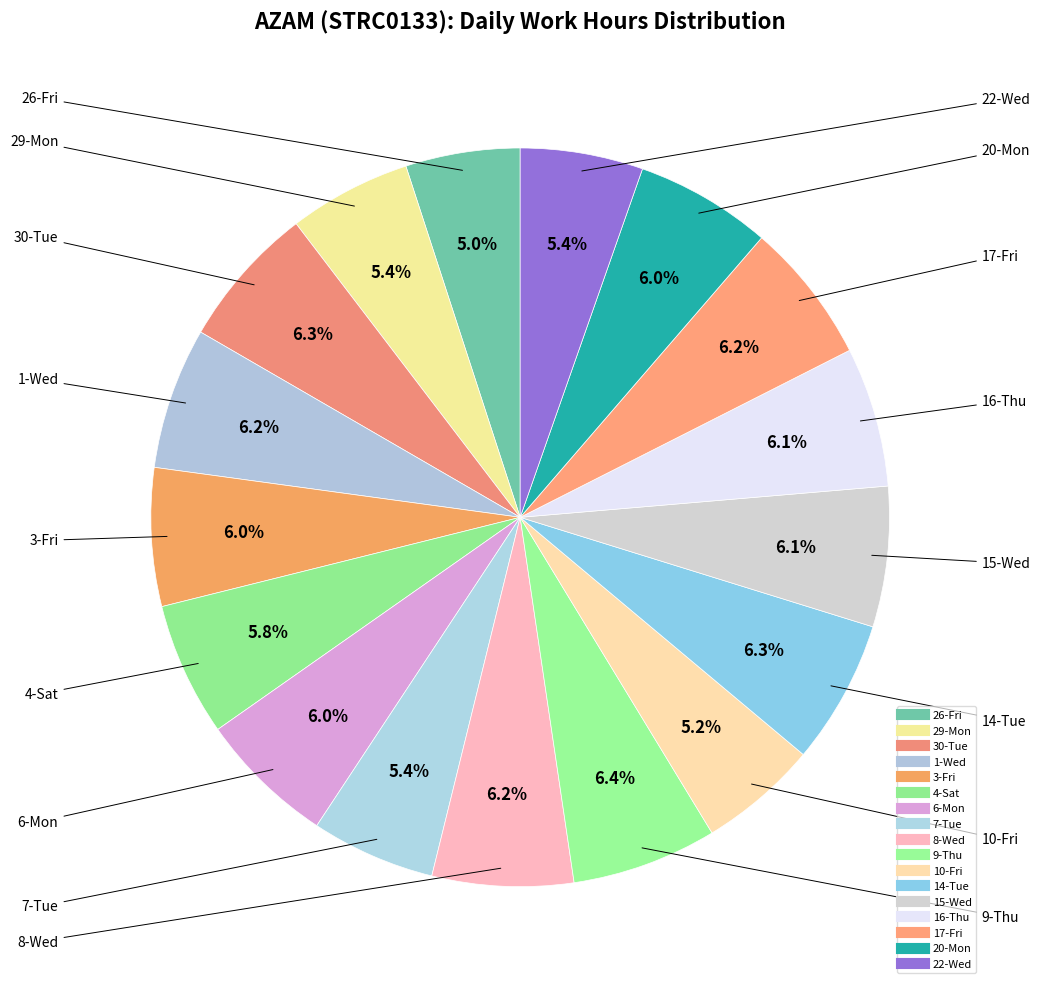

What percentage is the 15-Wed slice, to the nearest percent?

6%